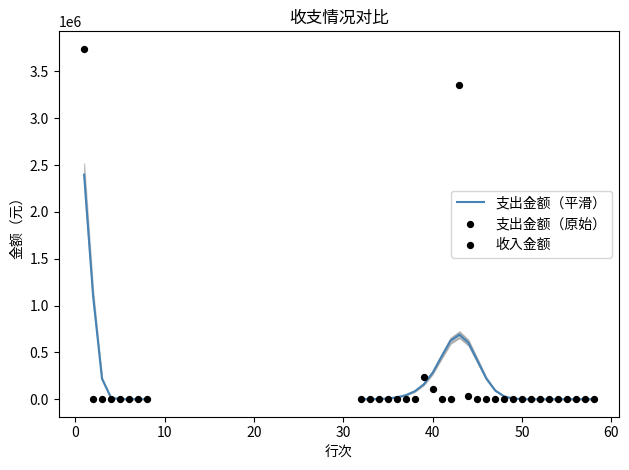

Which has a higher value, 60 or 30?

60